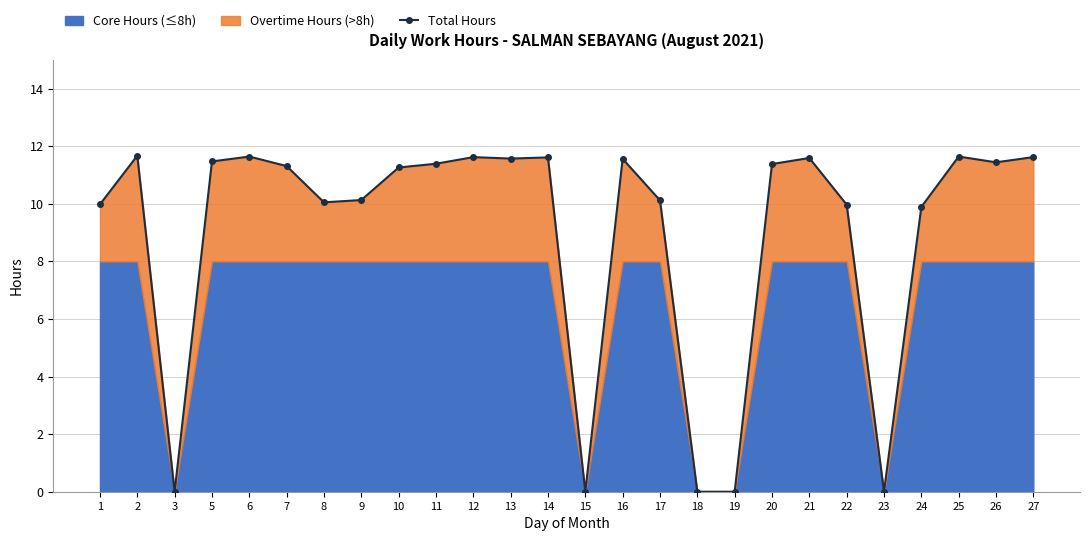

How many values are above zero?

21